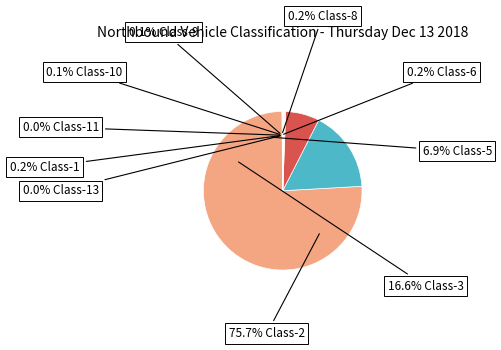

Which has a higher value, Class-6 or Class-11?

Class-6